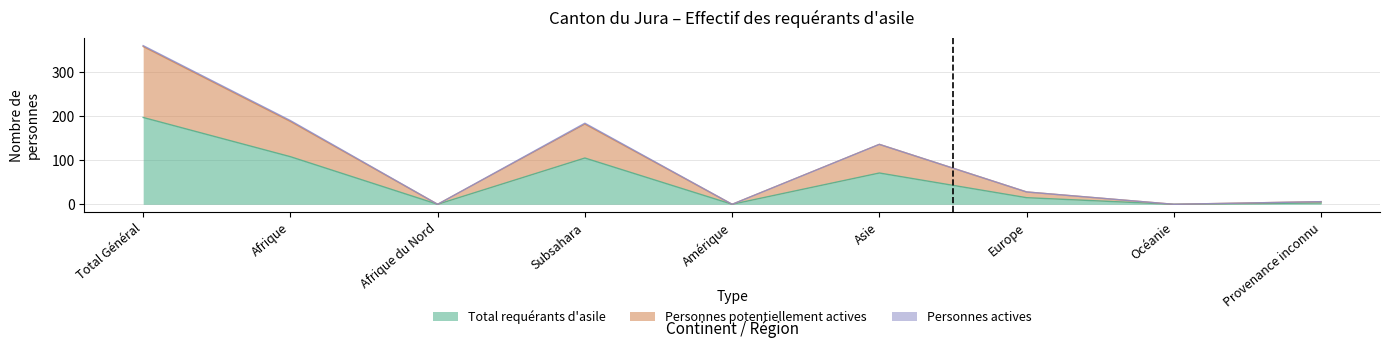

At how many categories does at least one series exceed 196?

1